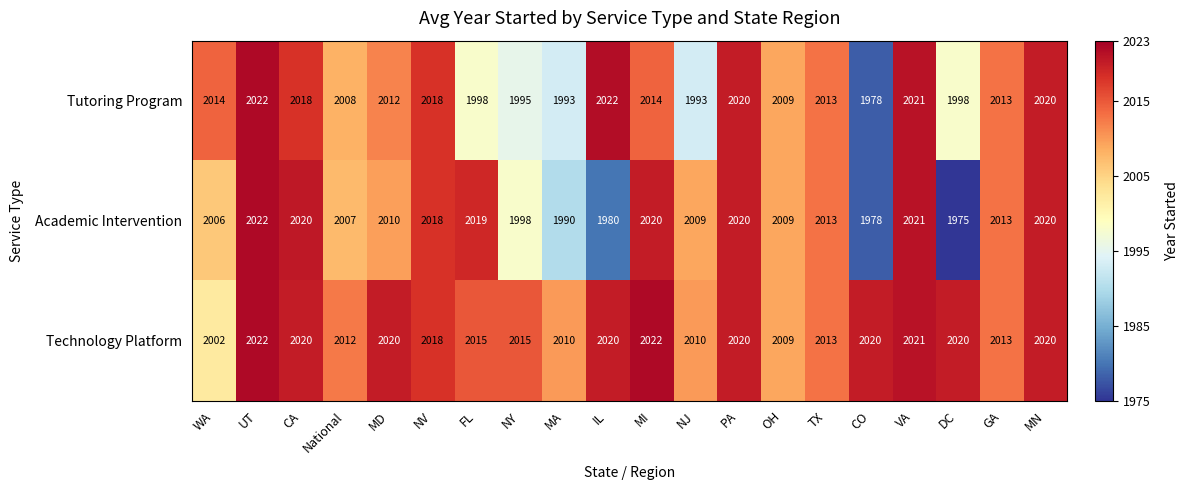

The Tutoring Program series shows 1274 at NV. True or false?

False